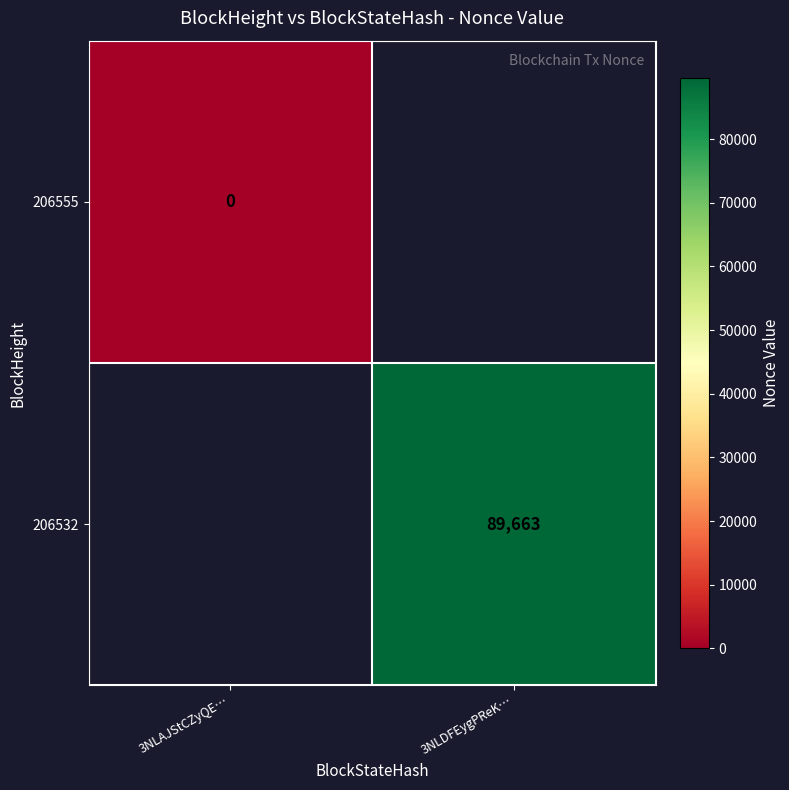

Is it true that 206532 equals 89663 at 3NLDFEygPReK…?

True